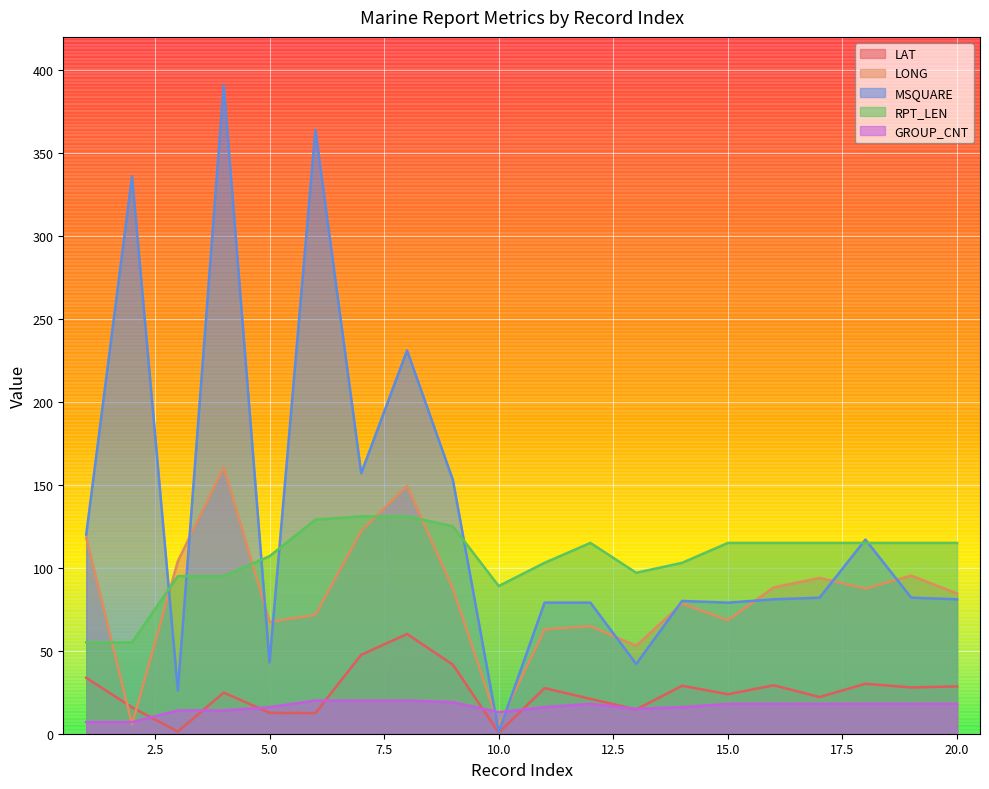

What is the minimum value shown in the chart?

0.6